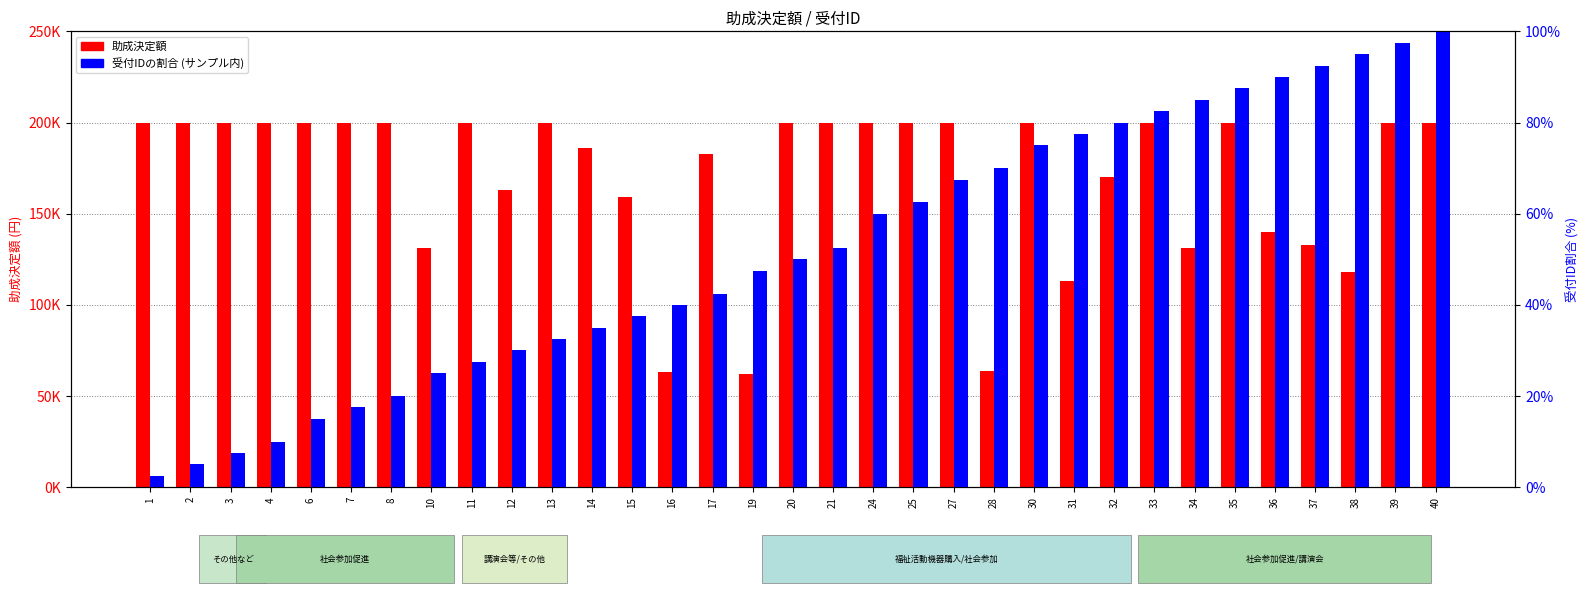

Is the value of 受付IDの割合 (サンプル内) at 32 greater than the value of 助成決定額 at 36?

No